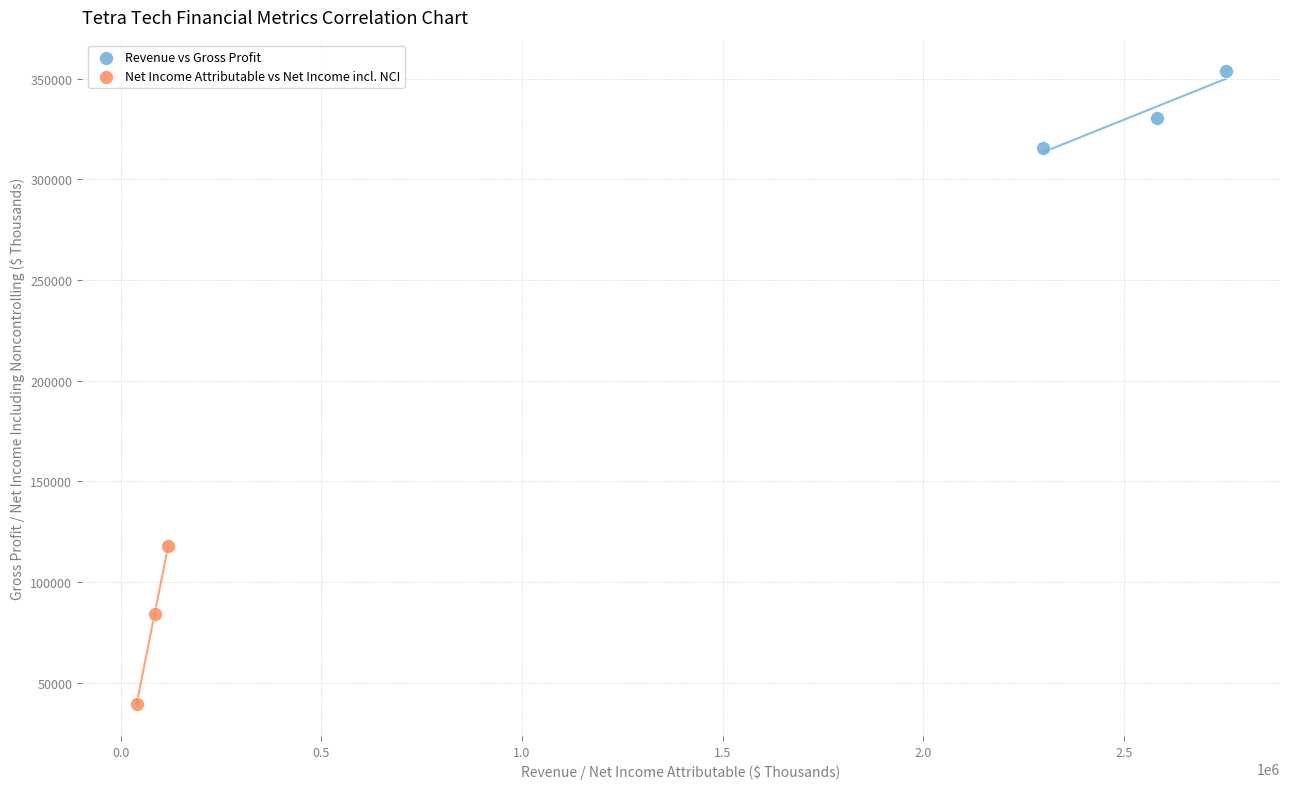

Which series has the largest Y range (max minus min)?

Net Income Attributable vs Net Income incl. NCI